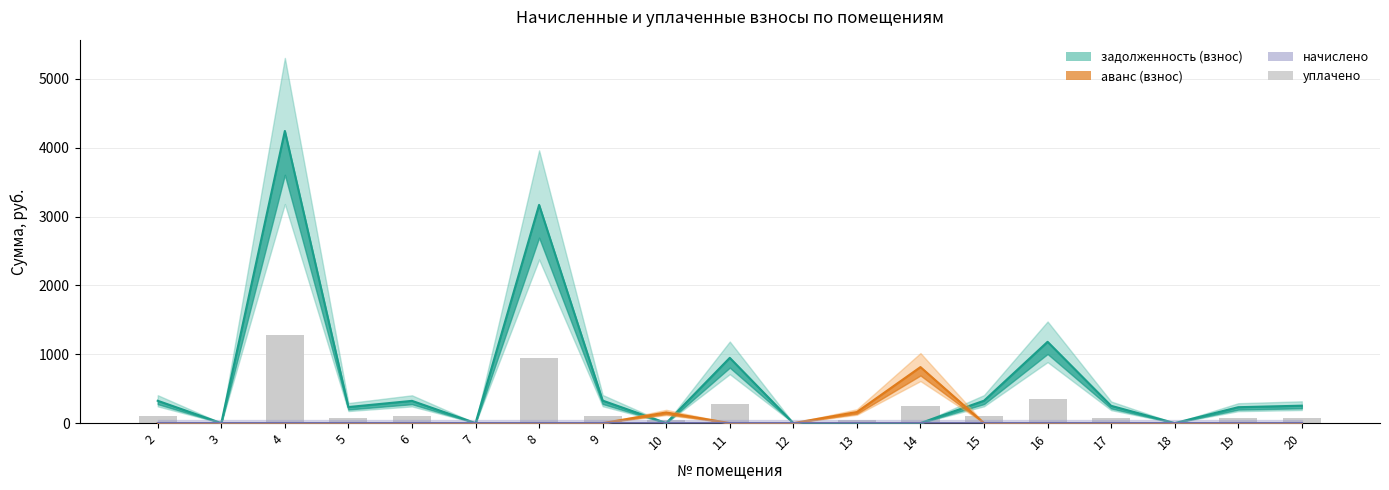

Are the bars grouped side by side (vs. stacked)?

No